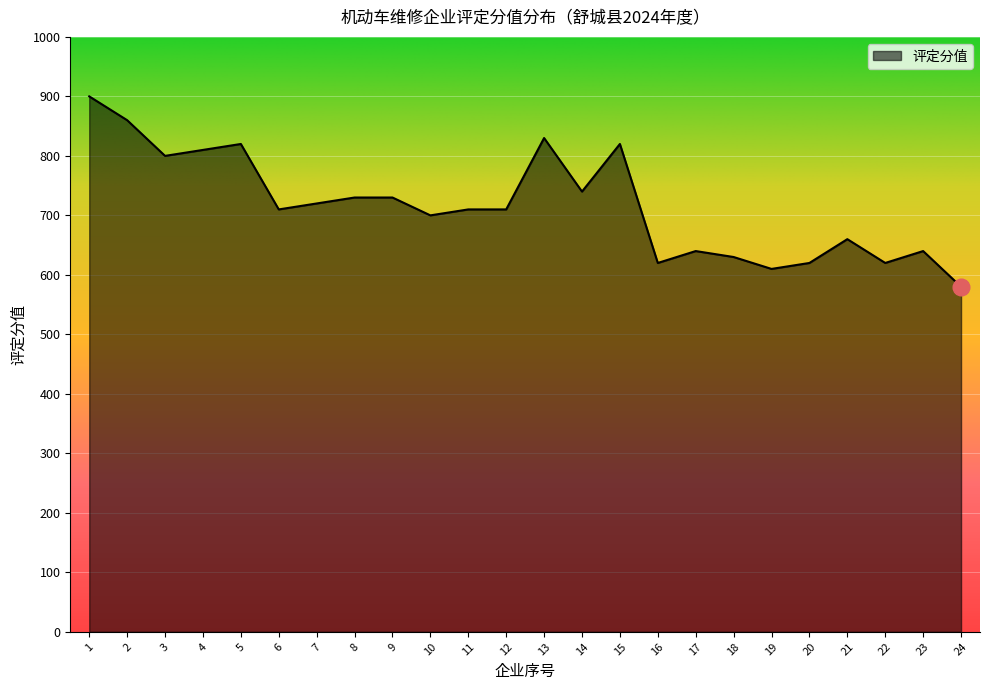

How many lines are shown in the chart?

1